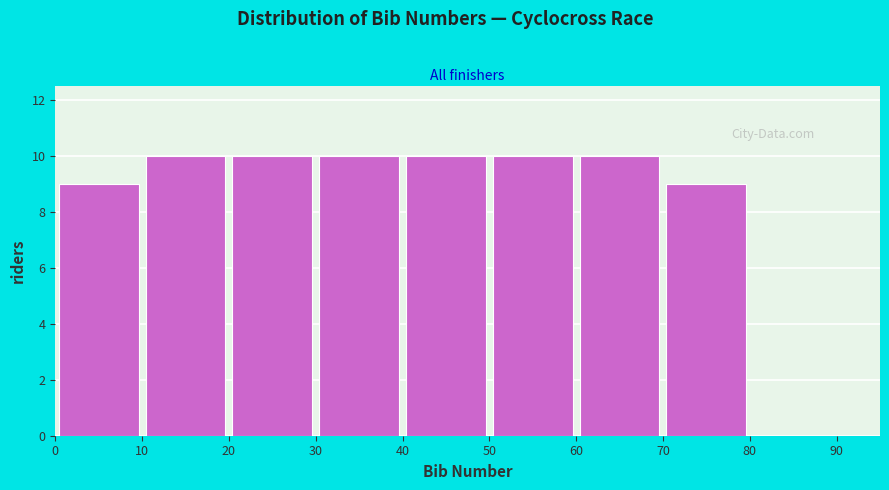

Reading left to right, transcribe this chart: for each bar, give the range it covers on the x-axis and its height. The values are not printed on the chart, so give them approximately, as read against the axis.

0 to 10: 9
10 to 20: 10
20 to 30: 10
30 to 40: 10
40 to 50: 10
50 to 60: 10
60 to 70: 10
70 to 80: 9
80 to 90: 0